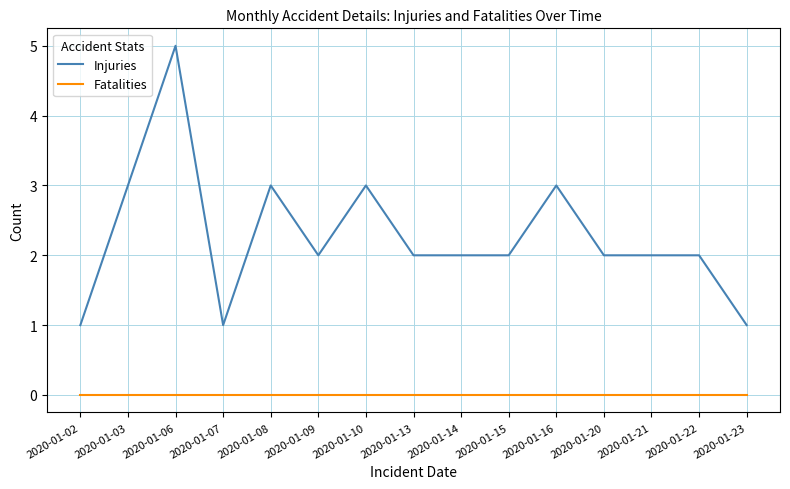

How many lines are shown in the chart?

2